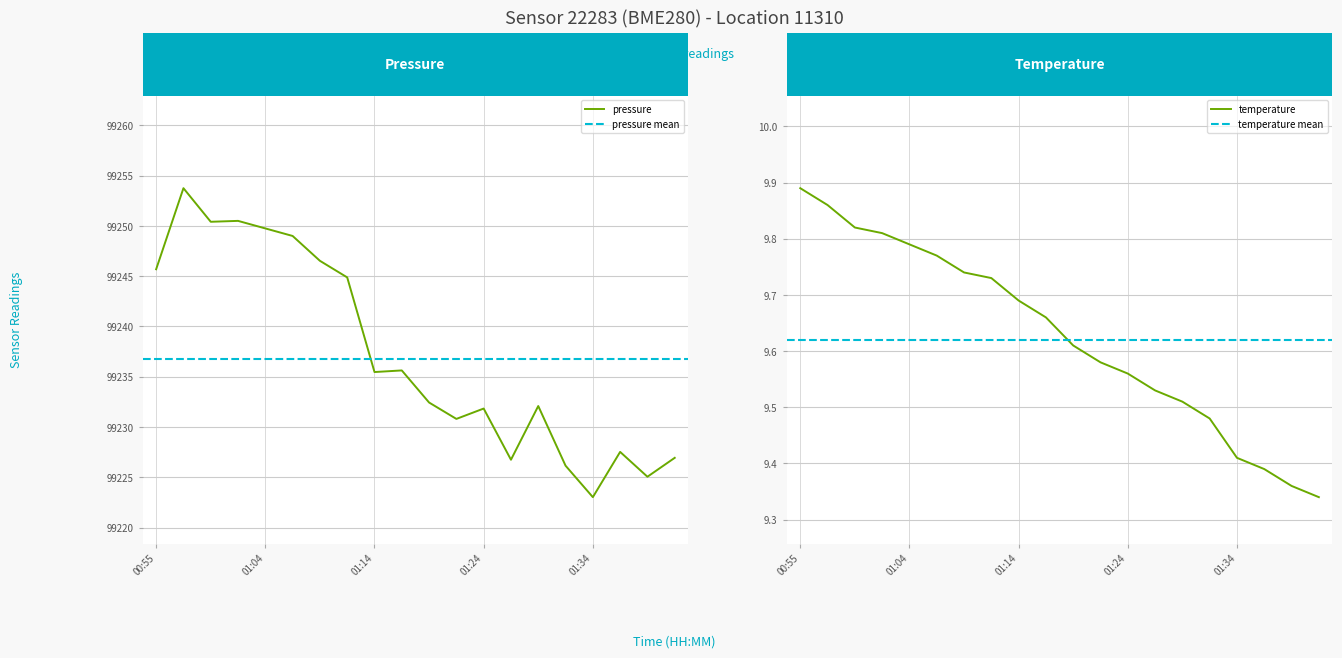

Reading right to left, list all the values displayed in this chart.

pressure: 01:41=99226.9	01:39=99225.1	01:36=99227.5	01:34=99223.0	01:31=99226.2	01:29=99232.1	01:26=99226.8	01:24=99231.8	01:22=99230.8	01:19=99232.4	01:17=99235.6	01:14=99235.5	01:12=99244.9	01:09=99246.5	01:07=99249.0	01:04=99249.8	01:02=99250.5	00:59=99250.4	00:57=99253.8	00:55=99245.7
temperature: 01:41=9.3	01:39=9.4	01:36=9.4	01:34=9.4	01:31=9.5	01:29=9.5	01:26=9.5	01:24=9.6	01:22=9.6	01:19=9.6	01:17=9.7	01:14=9.7	01:12=9.7	01:09=9.7	01:07=9.8	01:04=9.8	01:02=9.8	00:59=9.8	00:57=9.9	00:55=9.9